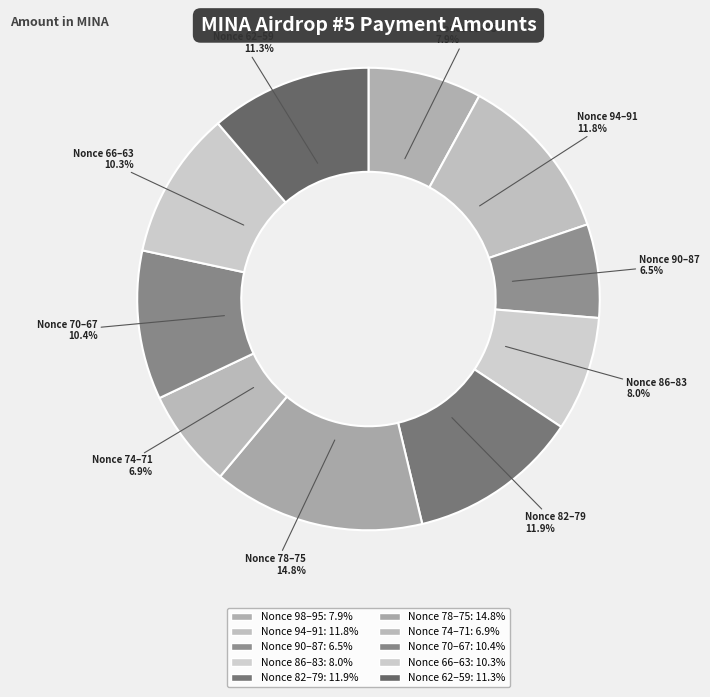

How much of the chart is everything except Nonce 62–59?

88.7%